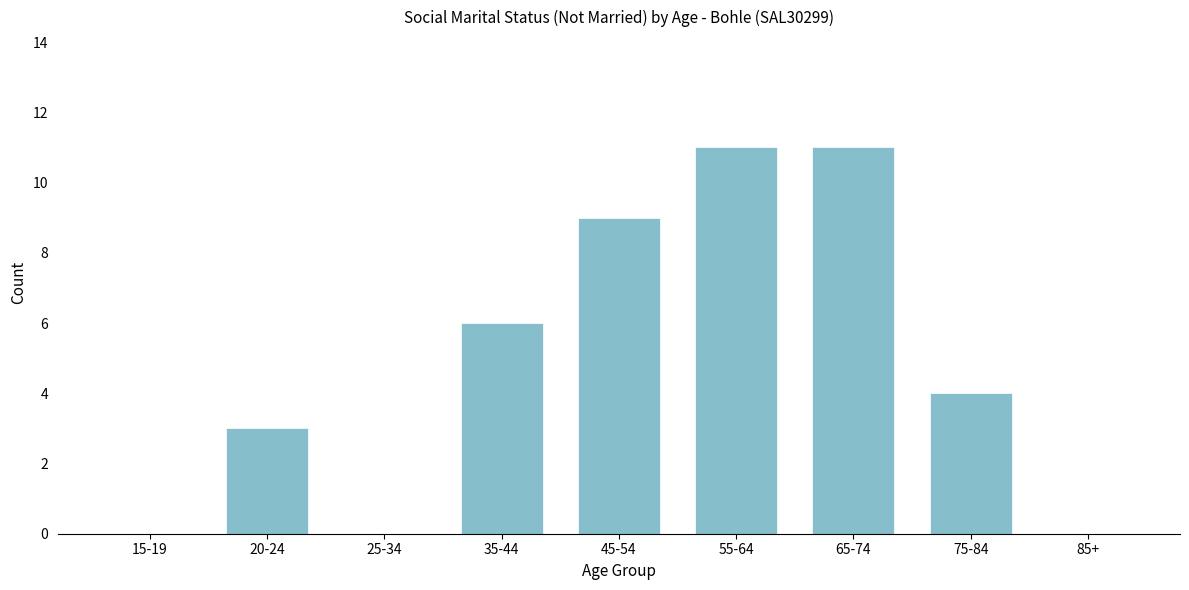

Reading left to right, extract all data points from this chart.

15-19=0	20-24=3	25-34=0	35-44=6	45-54=9	55-64=11	65-74=11	75-84=4	85+=0